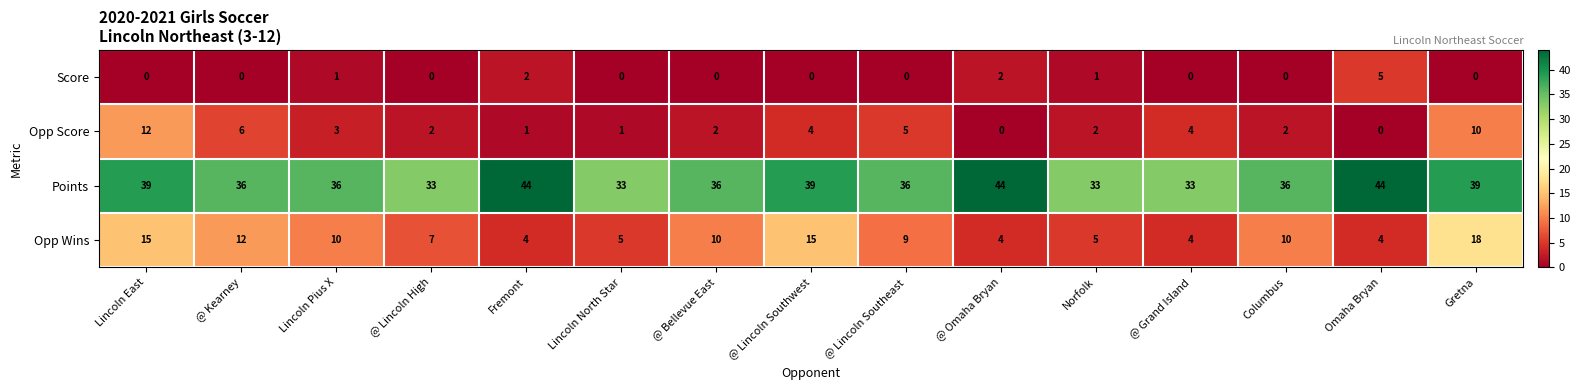

Which series has the largest range (max minus min)?

Opp Wins